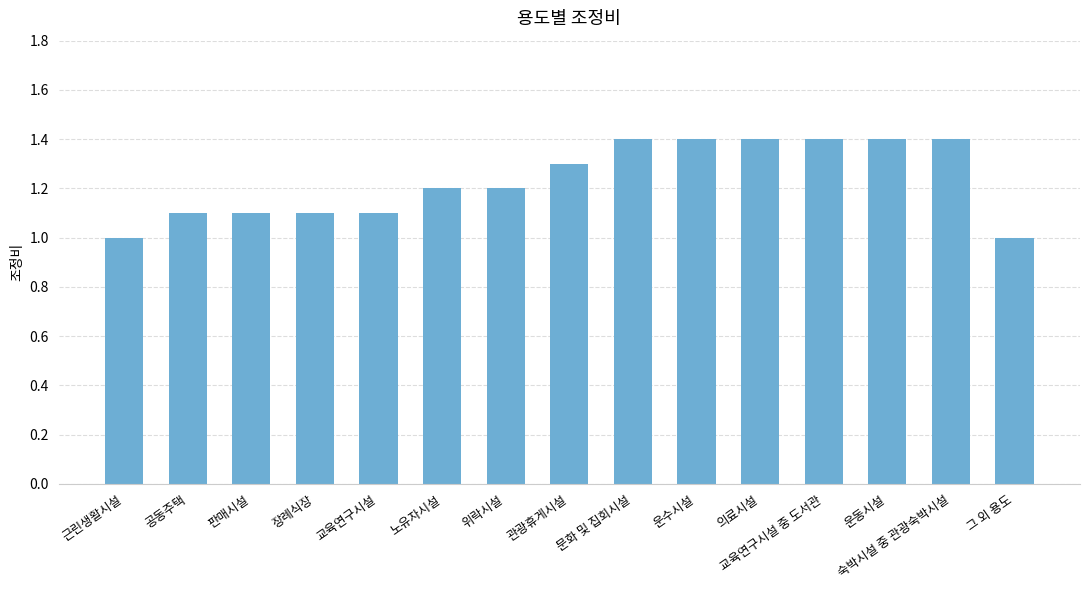

Reading left to right, extract all data points from this chart.

1.0	1.1	1.1	1.1	1.1	1.2	1.2	1.3	1.4	1.4	1.4	1.4	1.4	1.4	1.0